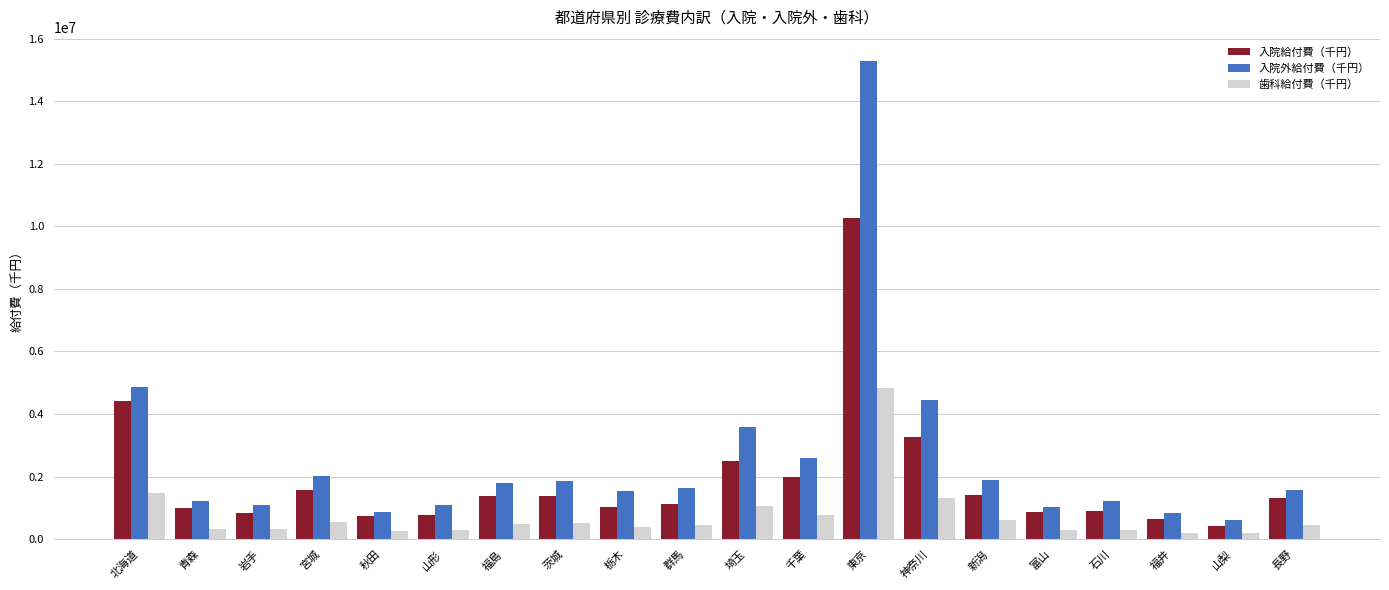

Which series has the largest total across all categories?

入院外給付費（千円）